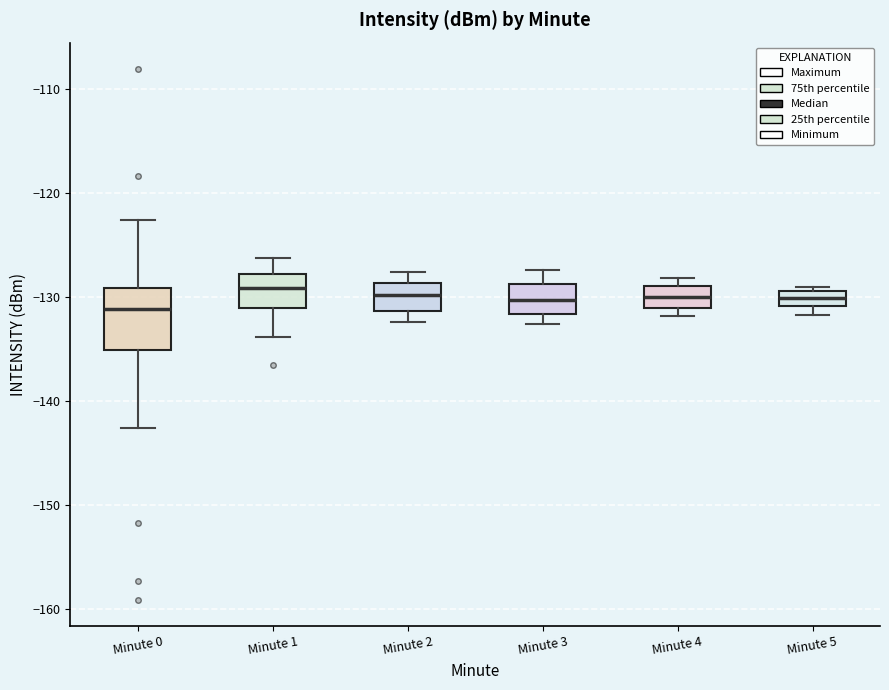

Where is the upper edge of the box for Minute 2 on the y-axis? The values are not printed on the chart, so give them approximately, as read against the axis.

-129